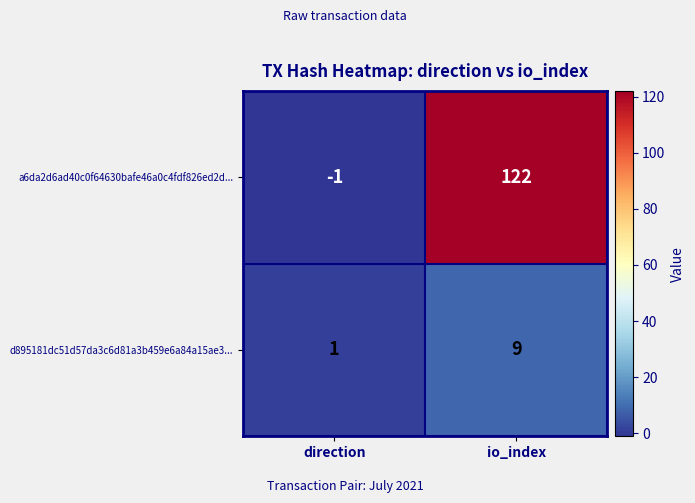

What is the total value across all series at io_index?

131